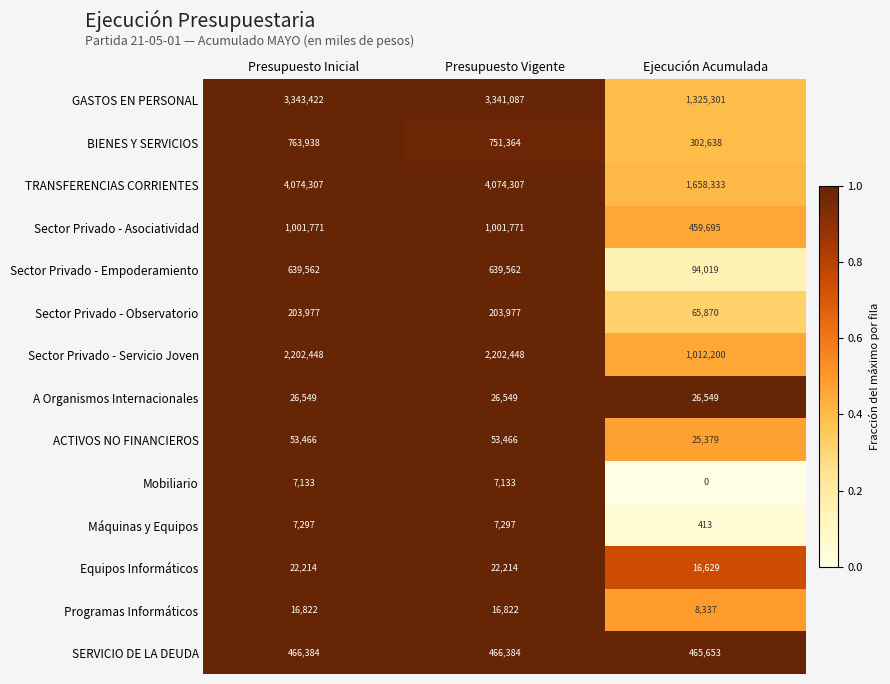

Count the SERVICIO DE LA DEUDA values in the range 465653 to 466384.

3